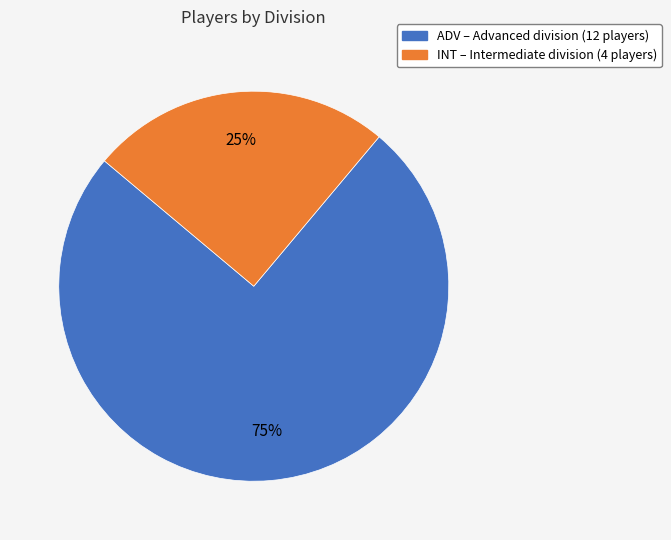

Which has a higher value, ADV or INT?

ADV